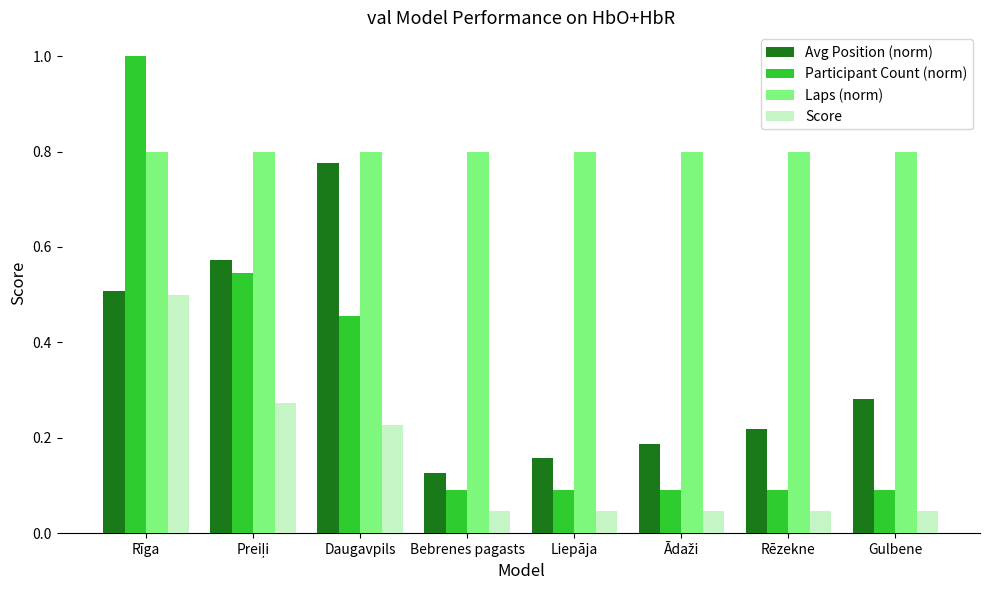

Rank the series at Bebrenes pagasts from highest to lowest value.

Laps (norm), Avg Position (norm), Participant Count (norm), Score